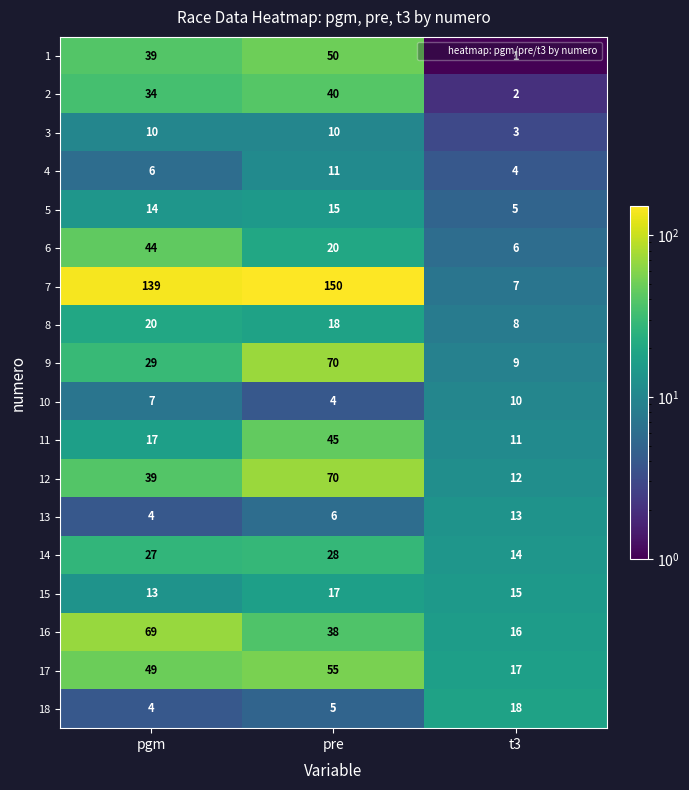

Where is 18 nearest to the value 11?

pre